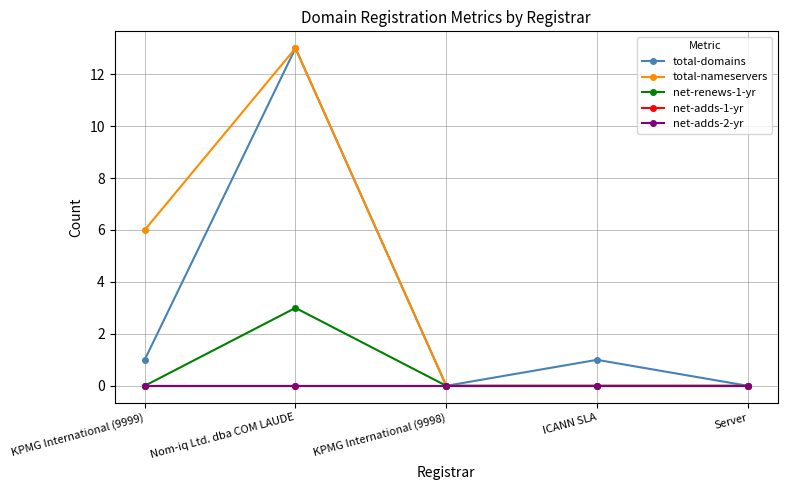

At which category does the chart reach its peak across all series?

Nom-iq Ltd. dba COM LAUDE